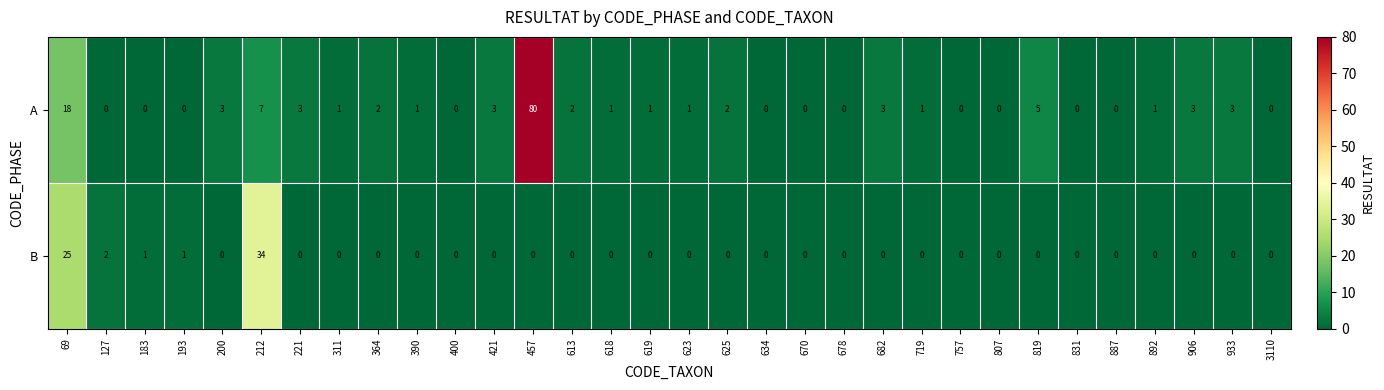

Which series has the largest range (max minus min)?

A